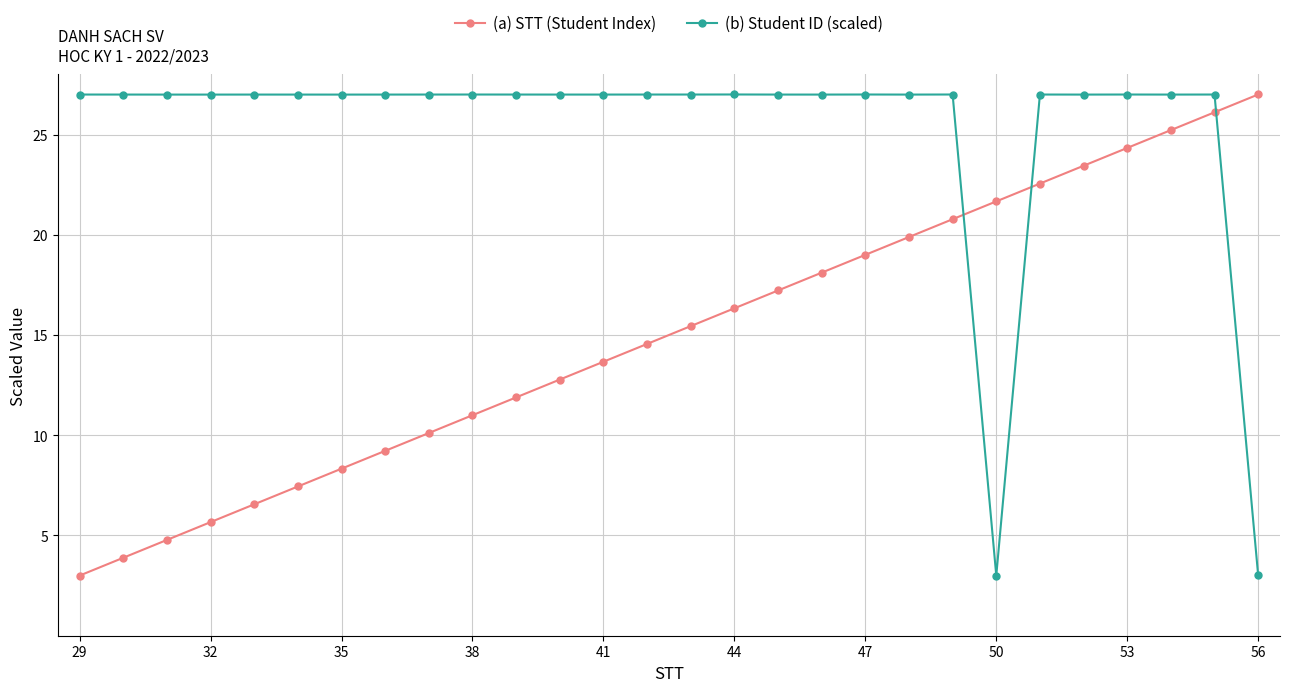

What is the value of the (a) STT (Student Index) point at the 27th from the left?

26.1